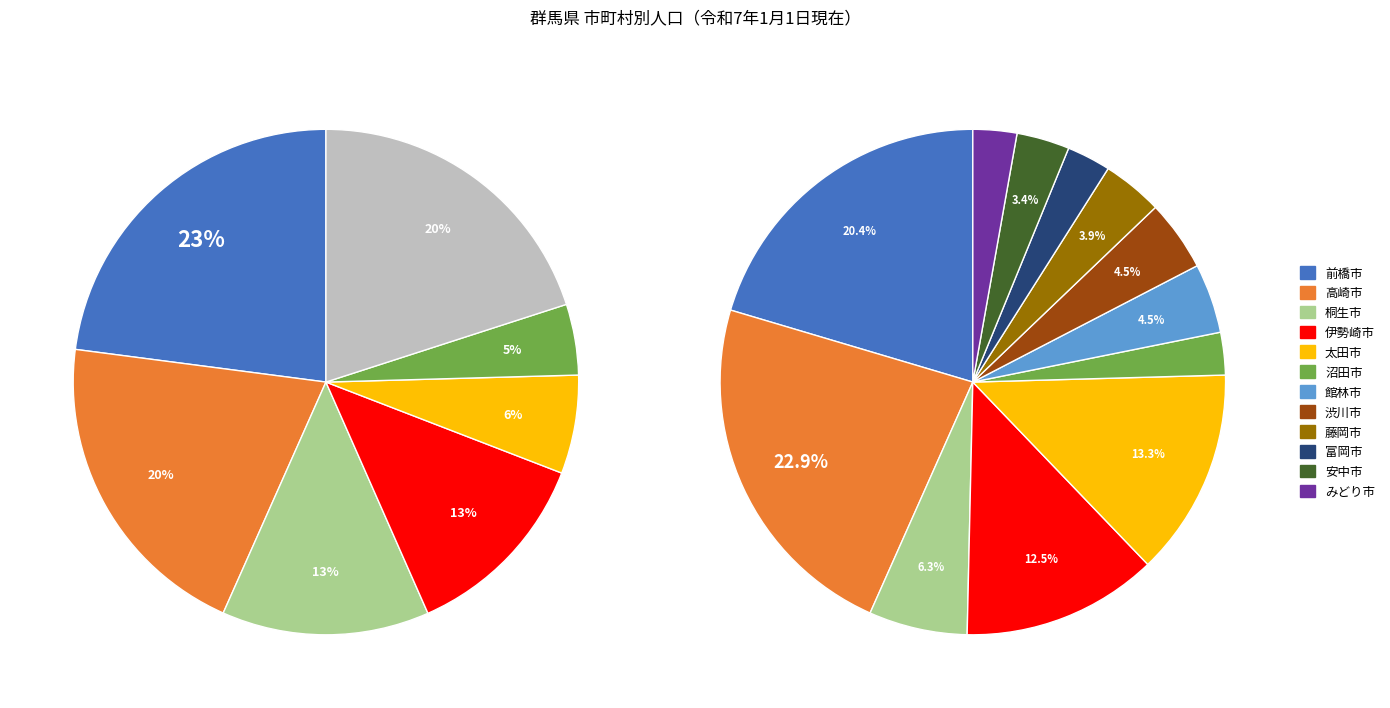

Which category has the biggest portion of the pie?

高崎市